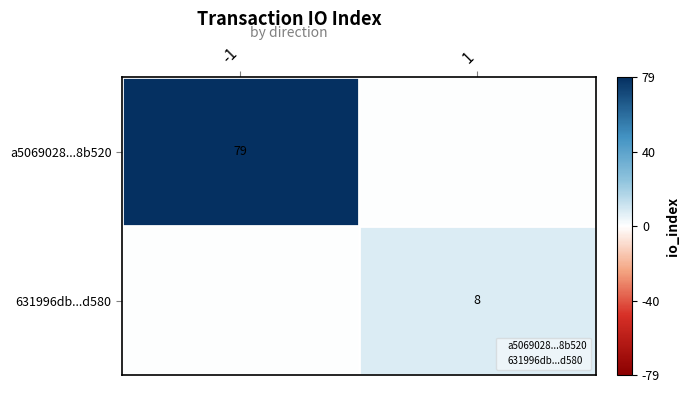

True or false: 631996db...d580 has a value of 8 at 1.

True